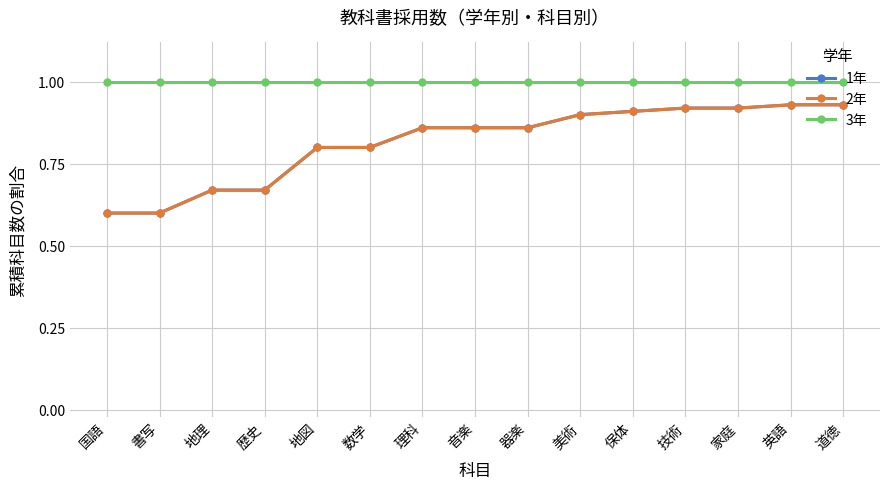

What is the maximum value for 3年?

1.0